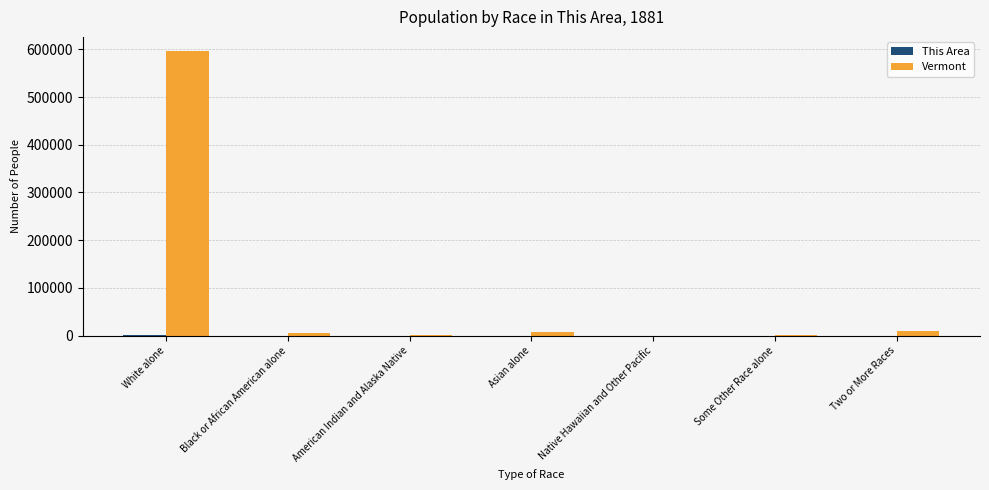

What is the maximum value for Vermont?

596292